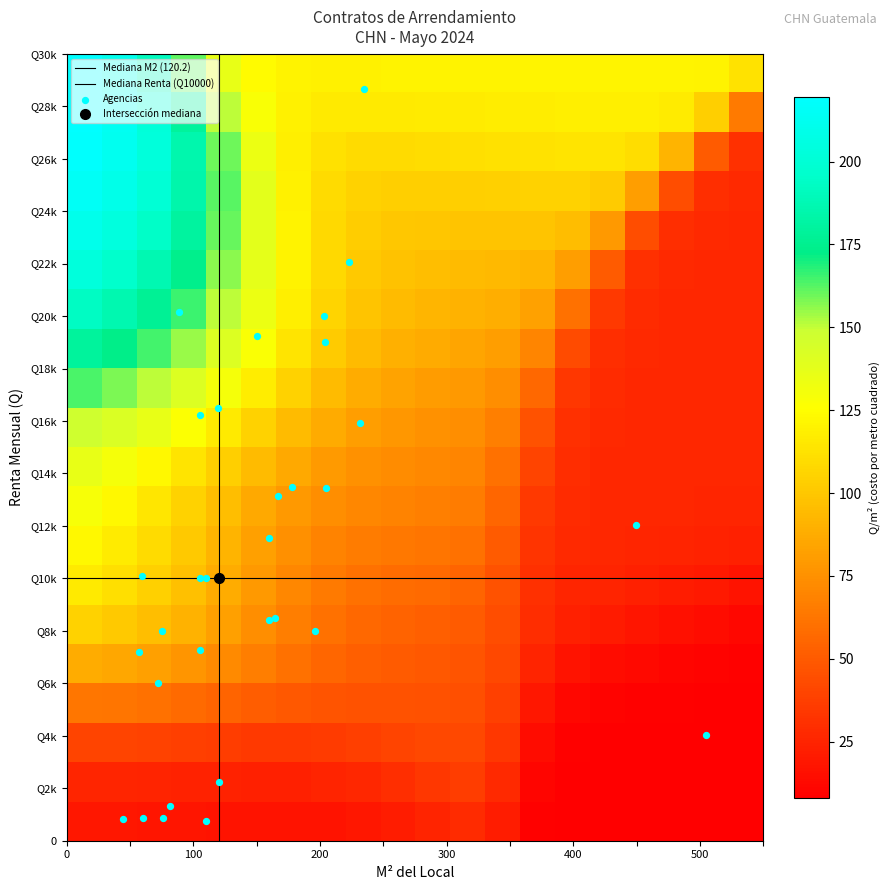

Count the number of data series in this chart.

1